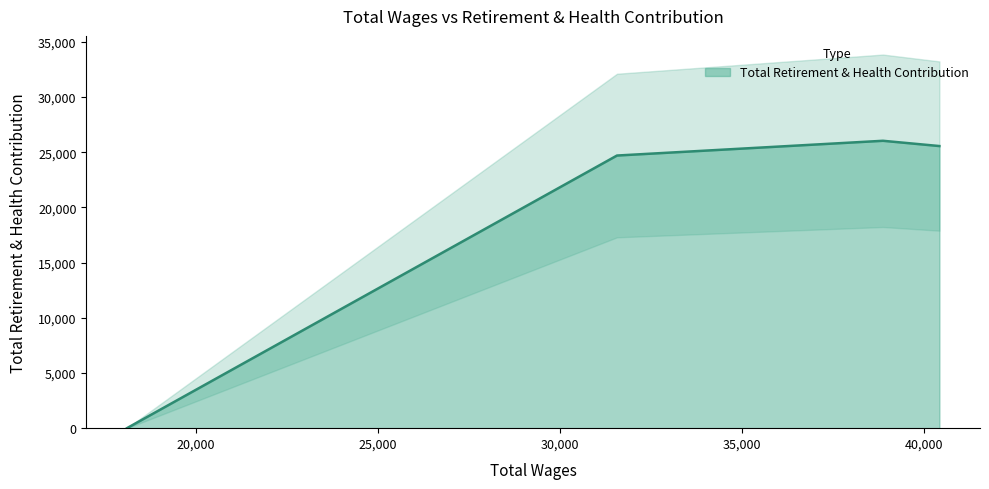

What is the sum of all values?

76312